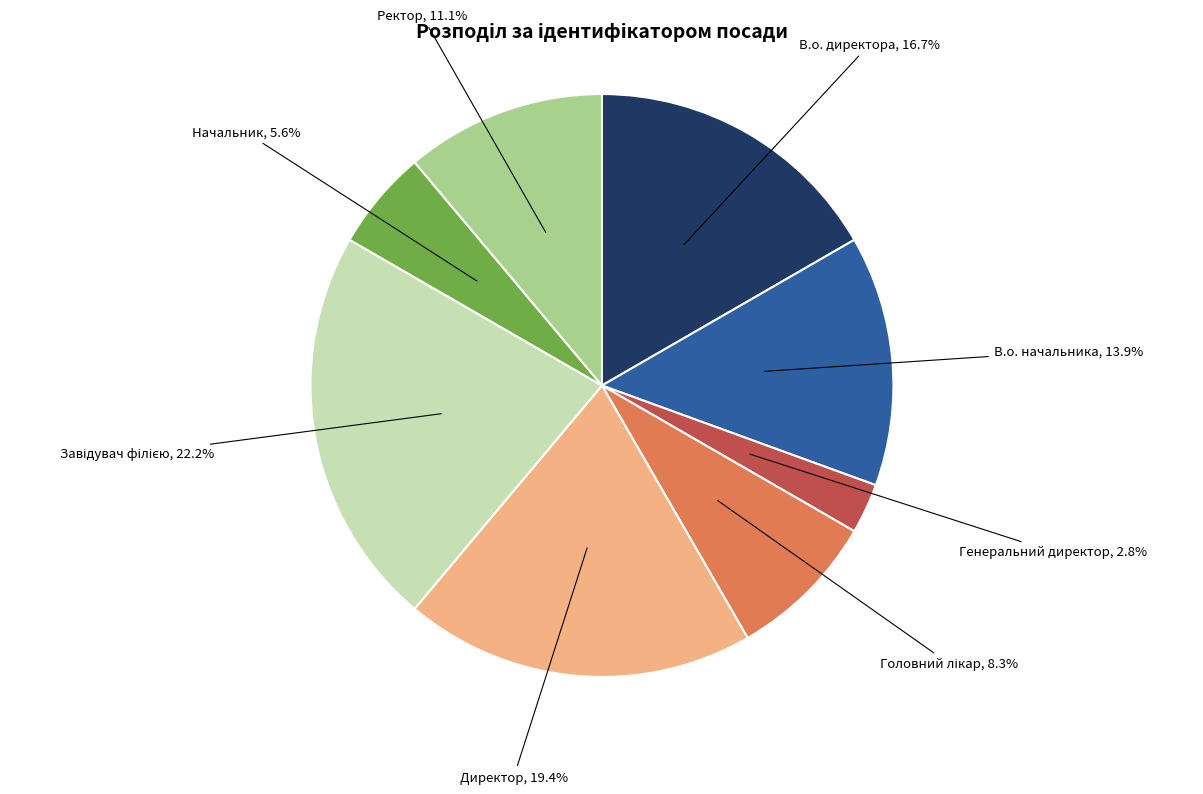

Is there any slice that represents more than half of the pie?

No